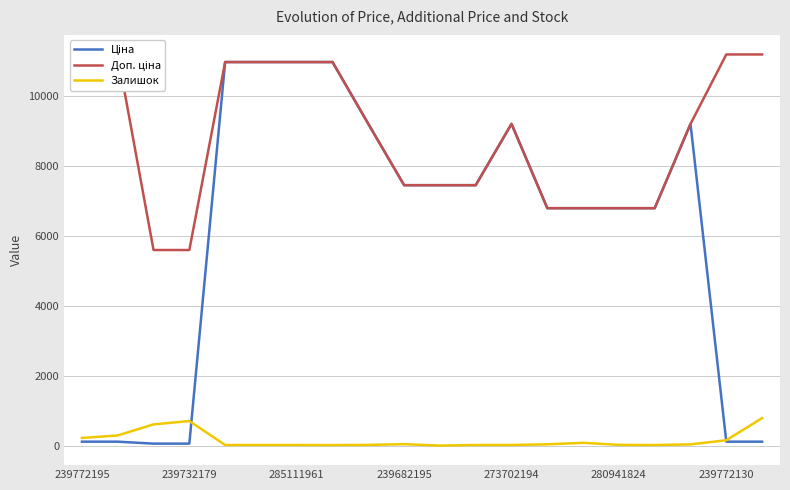

Rank the series at 239772195 from highest to lowest value.

Доп. ціна, Залишок, Ціна